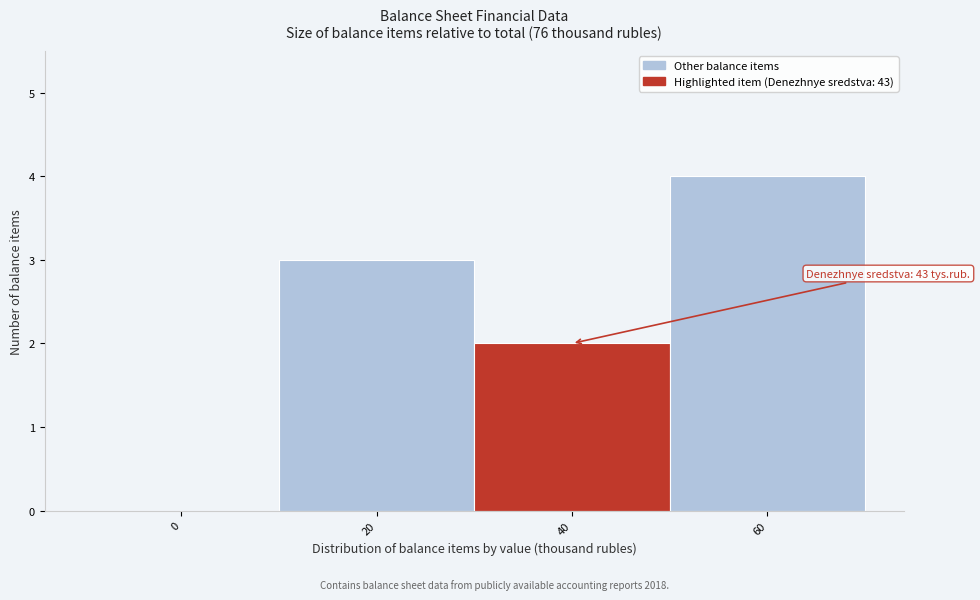

Reading left to right, extract all data points from this chart.

0=0	20=3	40=2	60=4